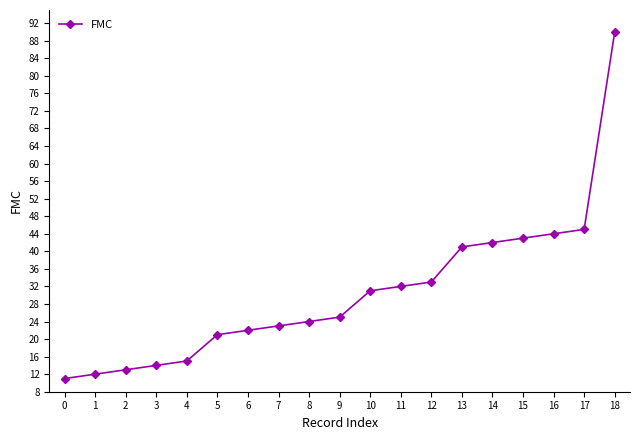

What is the average value?

31